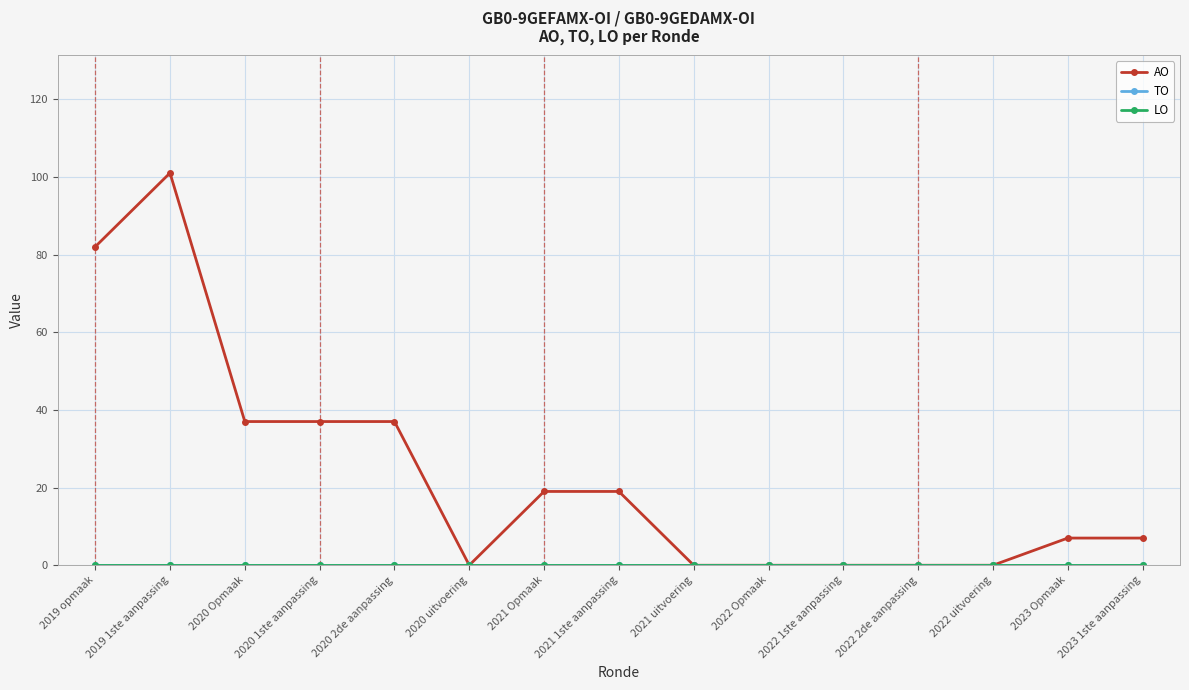

True or false: LO and AO intersect in this chart.

False